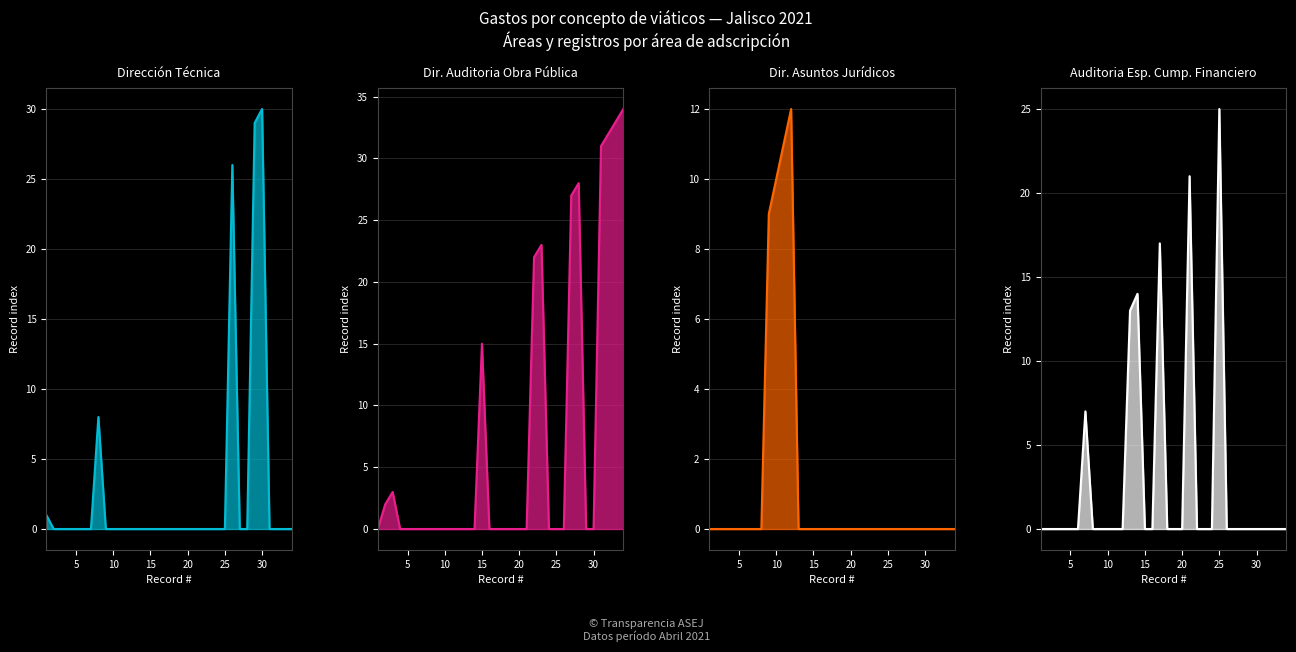

Count the number of data series in this chart.

4